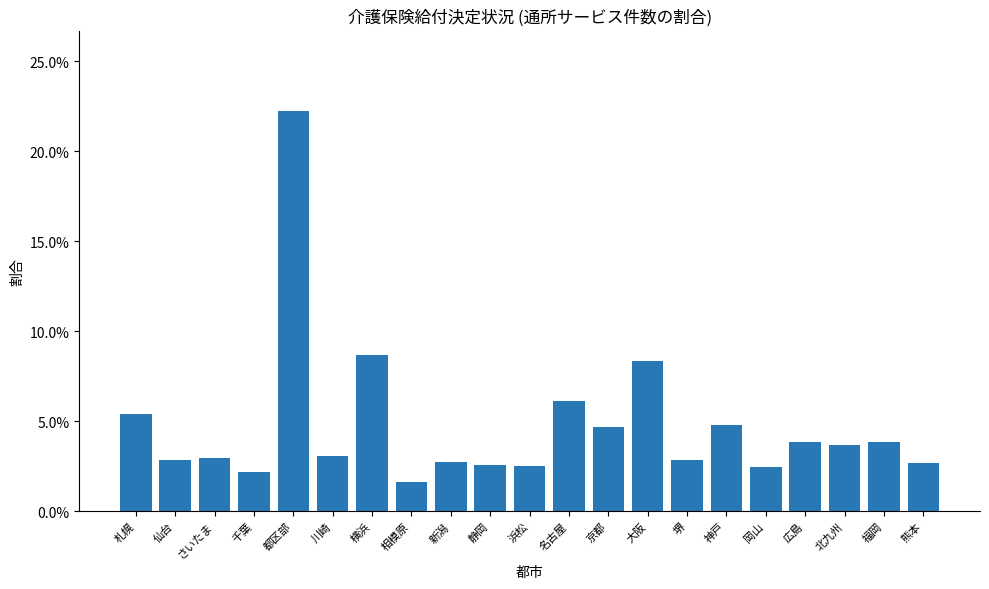

What is the average value?

4.8